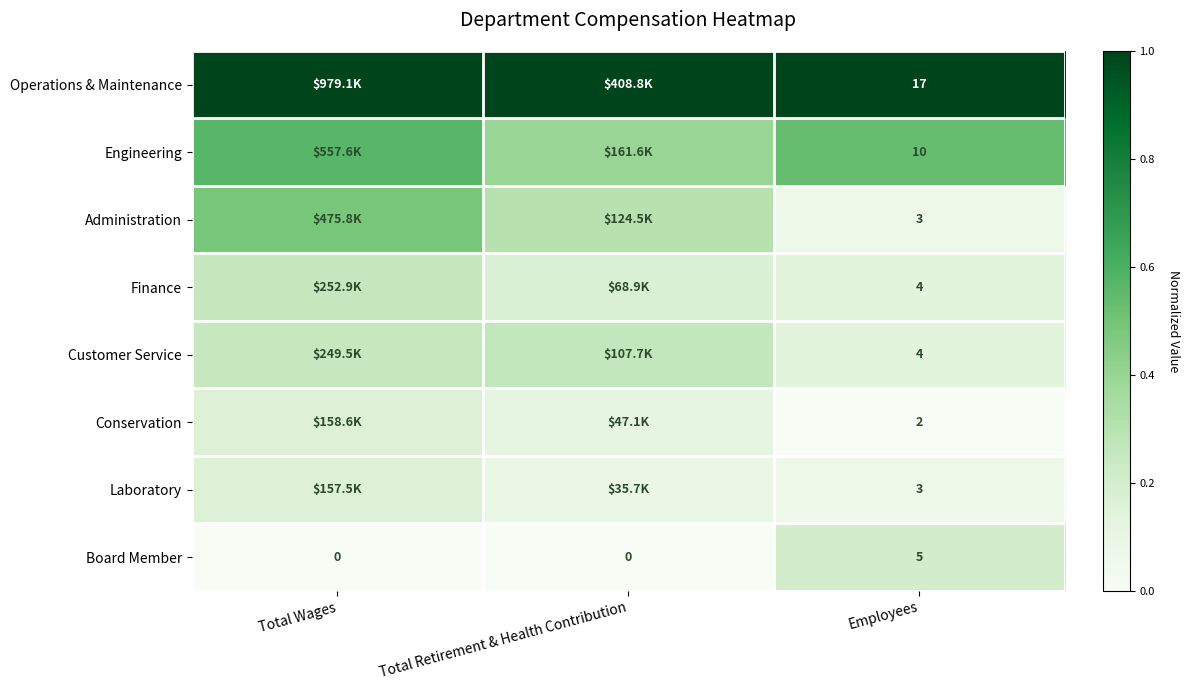

At how many categories does at least one series exceed 0?

3